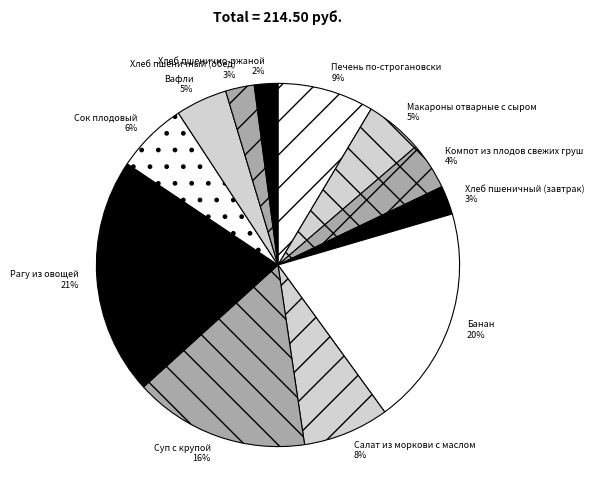

To the nearest percent, what is the combined percentage of Хлеб пшенично-ржаной and Макароны отварные с сыром?

7%